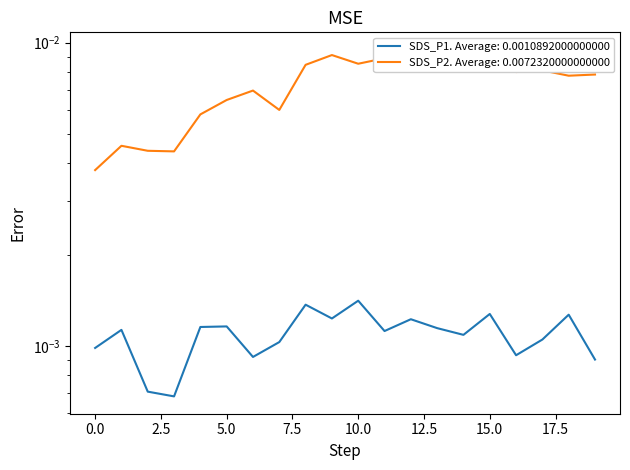

Which has a higher value, 7.5 or 10?

10